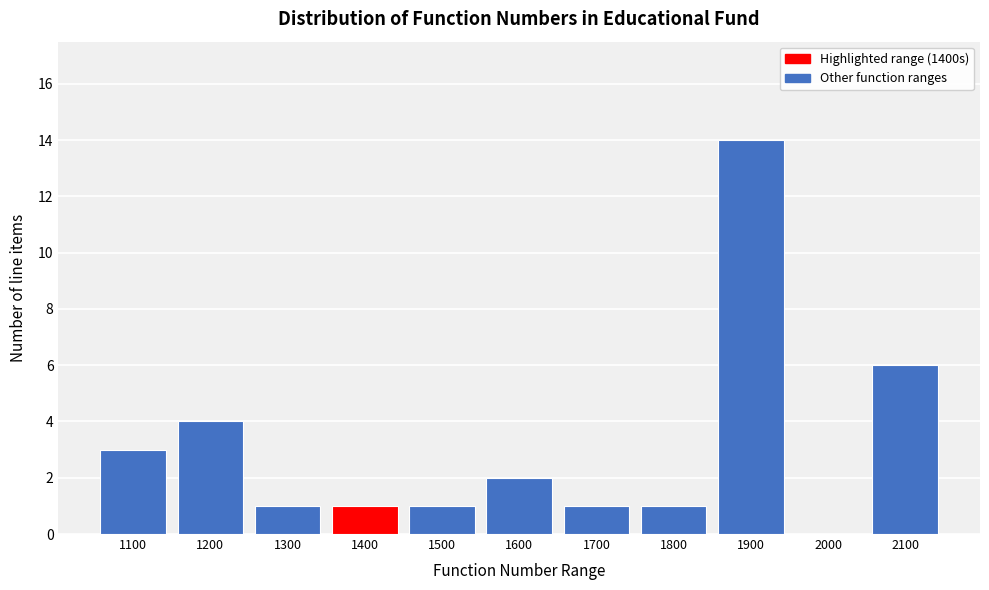

Reading right to left, extract all data points from this chart.

2100=6	2000=0	1900=14	1800=1	1700=1	1600=2	1500=1	1400=1	1300=1	1200=4	1100=3